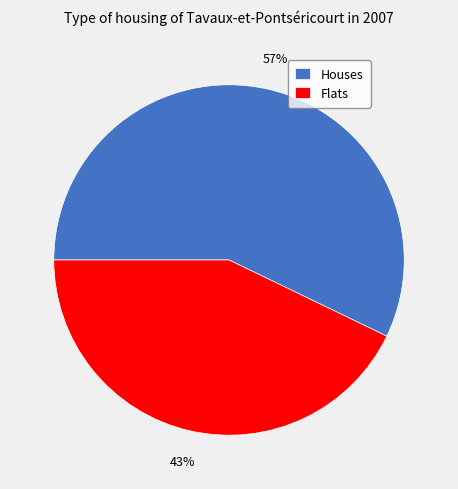

Rank the categories by value from lowest to highest.

Flats, Houses